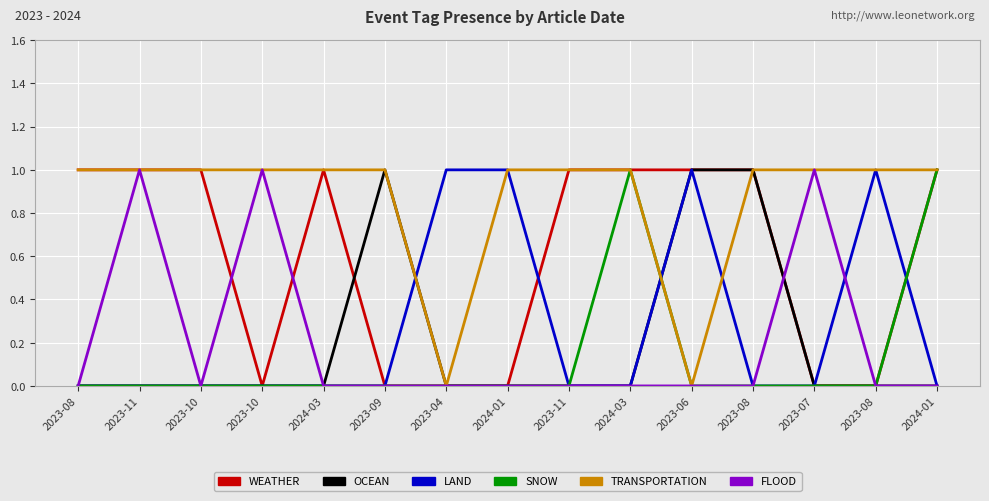

What is the sum of all TRANSPORTATION values?

13